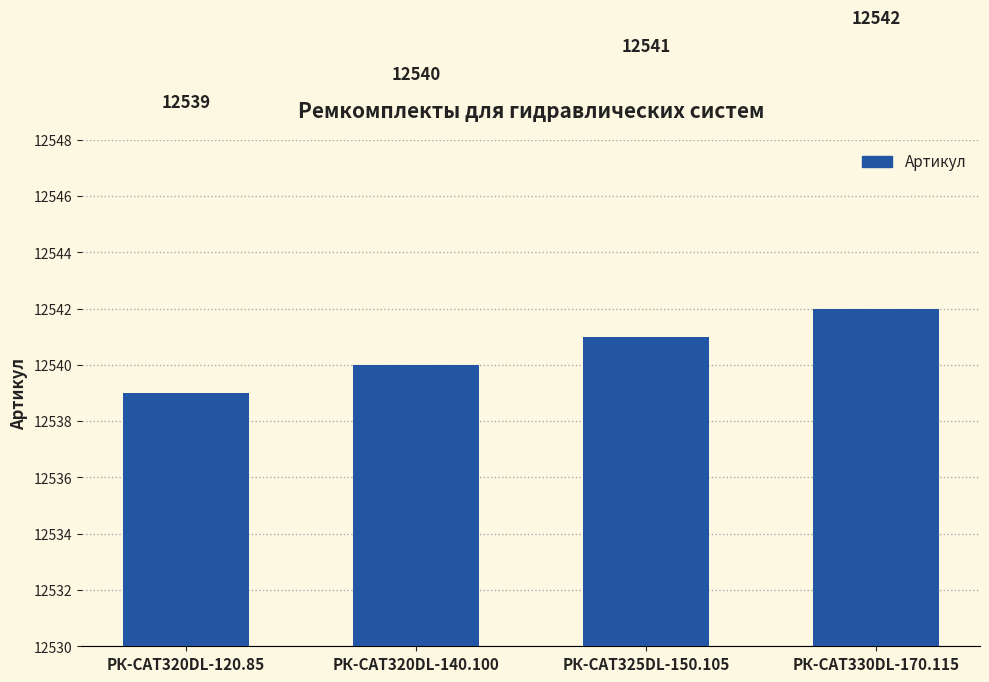

What is the value of the 4th bar from the left?

12542